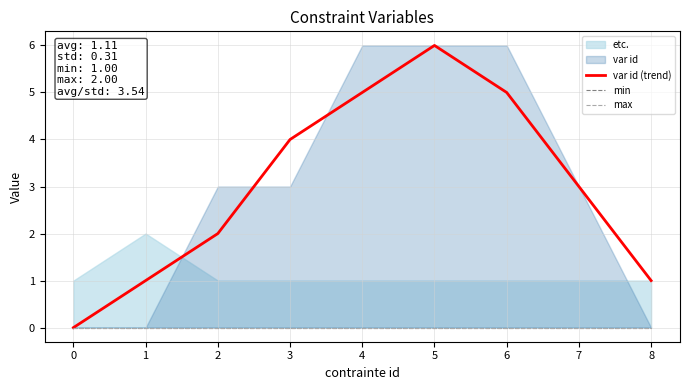

True or false: var id (trend) has a value of 9 at 6.

False